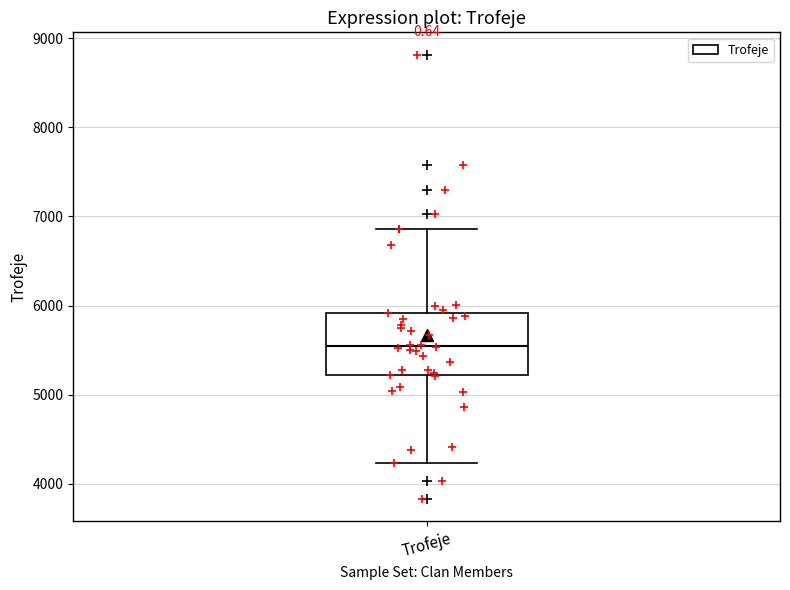

Where is the upper edge of the box for Trofeje on the y-axis? The values are not printed on the chart, so give them approximately, as read against the axis.

5900